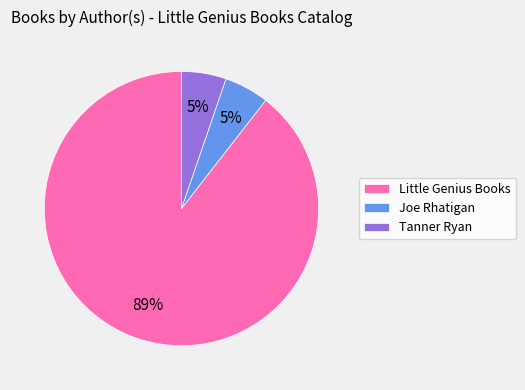

To the nearest percent, what portion does Joe Rhatigan represent?

5%